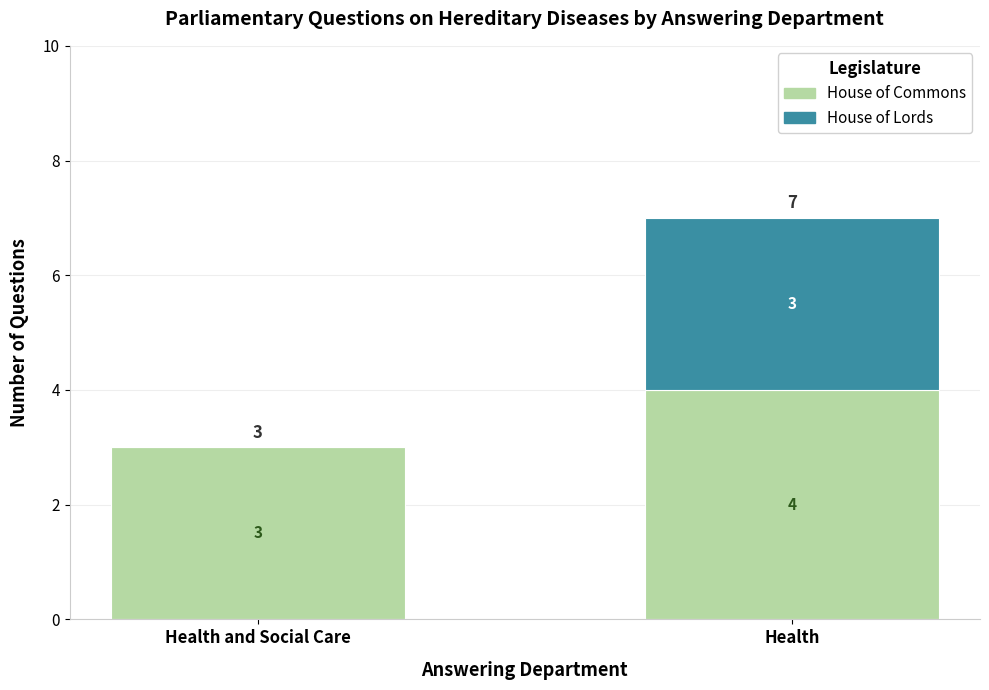

How many distinct data groups are displayed?

2